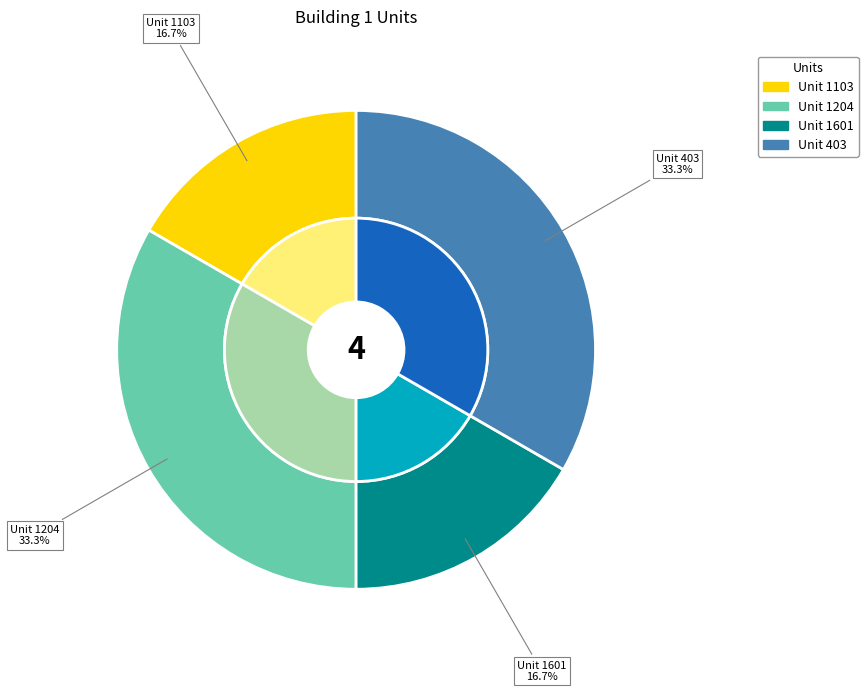

Is there a majority slice in this chart?

No